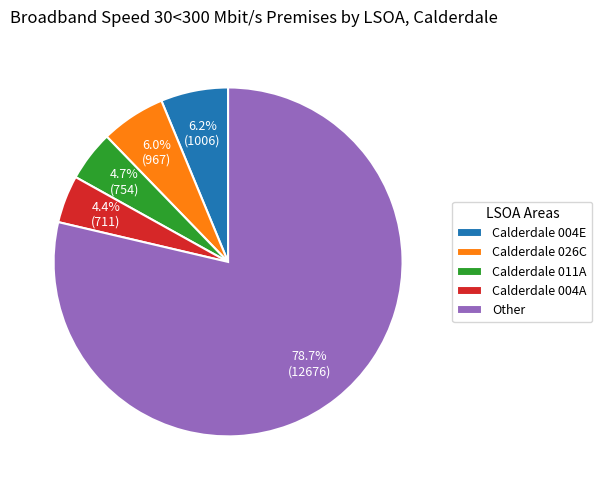

Which category has the biggest portion of the pie?

Other